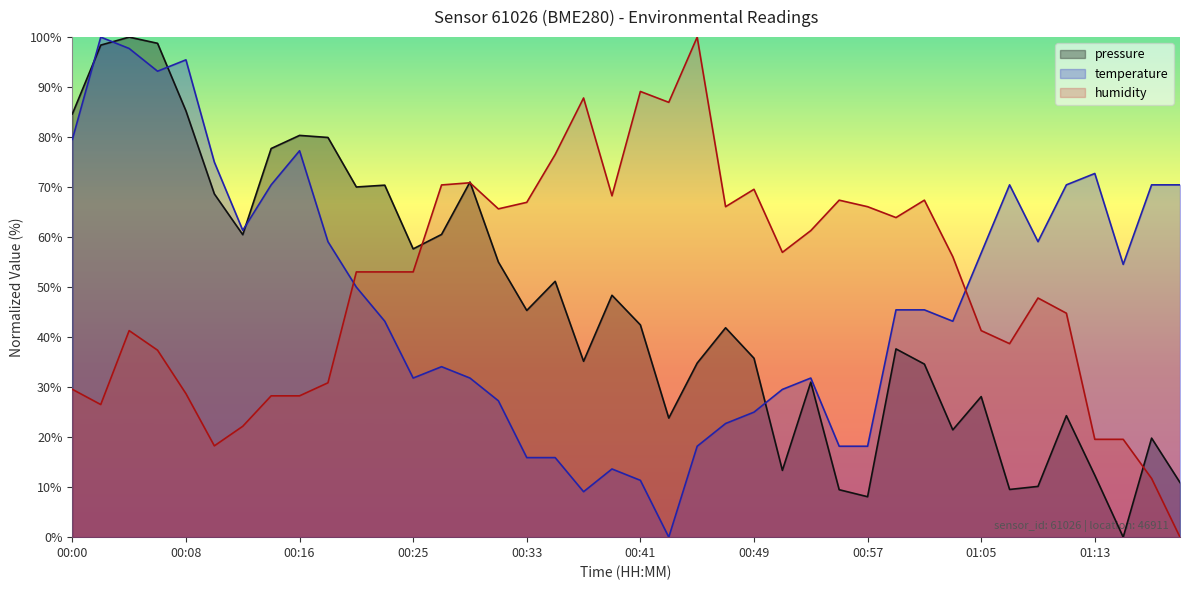

At which label is pressure closest to 50?

00:35